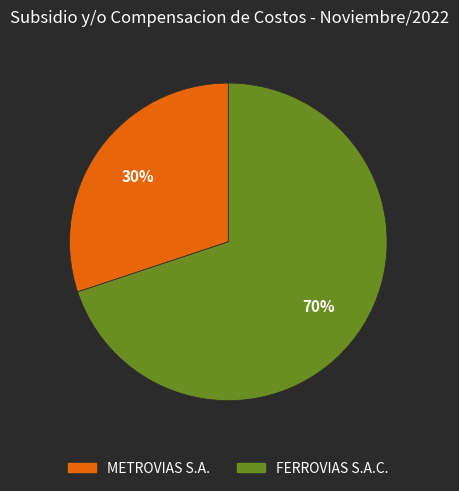

True or false: METROVIAS S.A. accounts for 24% of the total.

False